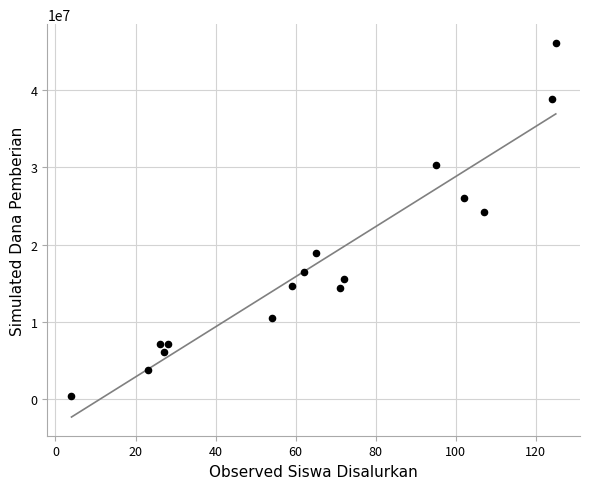

What is the range of X values (max minus min)?

121